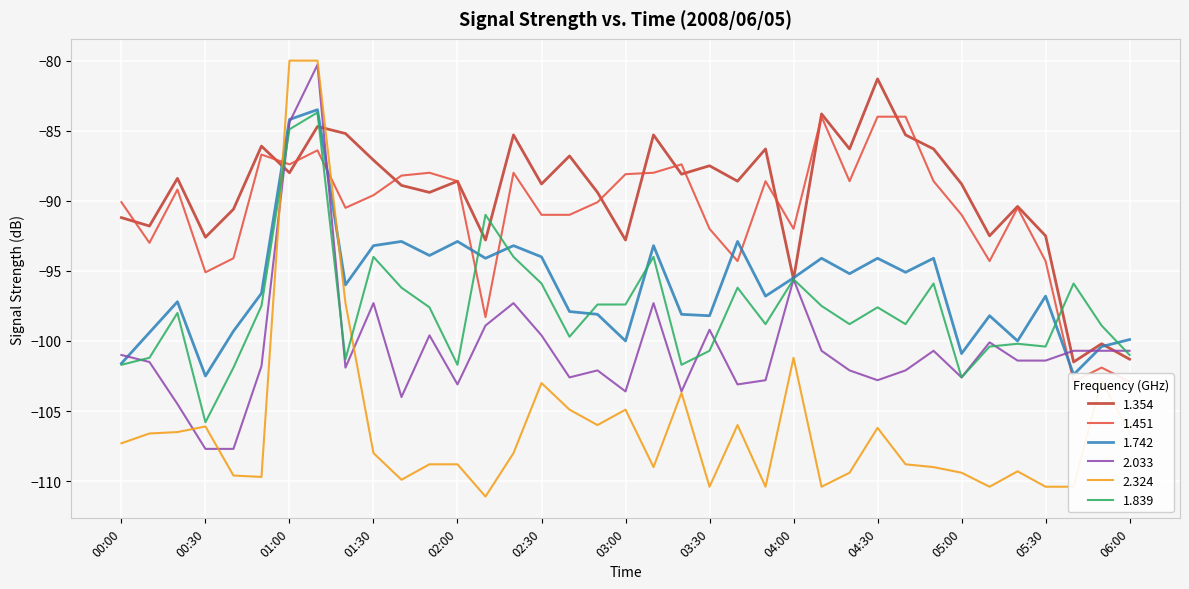

What is the sum of the 2.033 values at 04:00 and 03:50?

-198.4